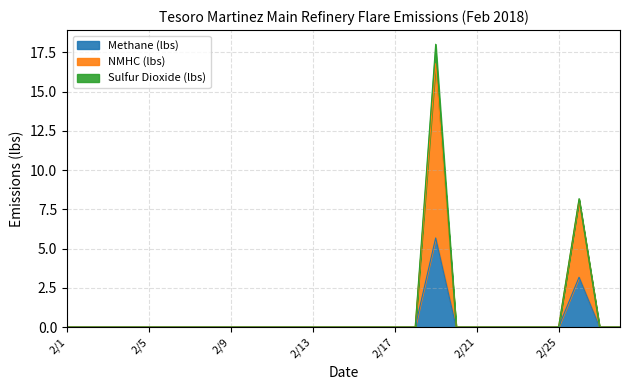

What is the greatest value displayed?

18.0